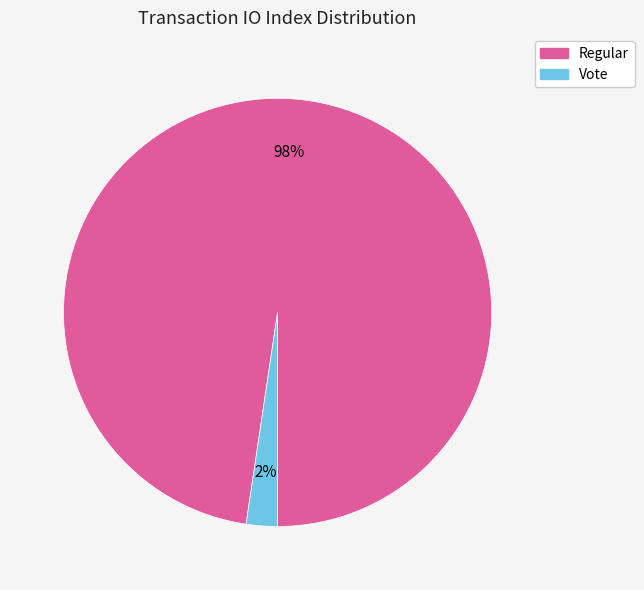

Is the sum of Vote and Regular greater than half?

Yes